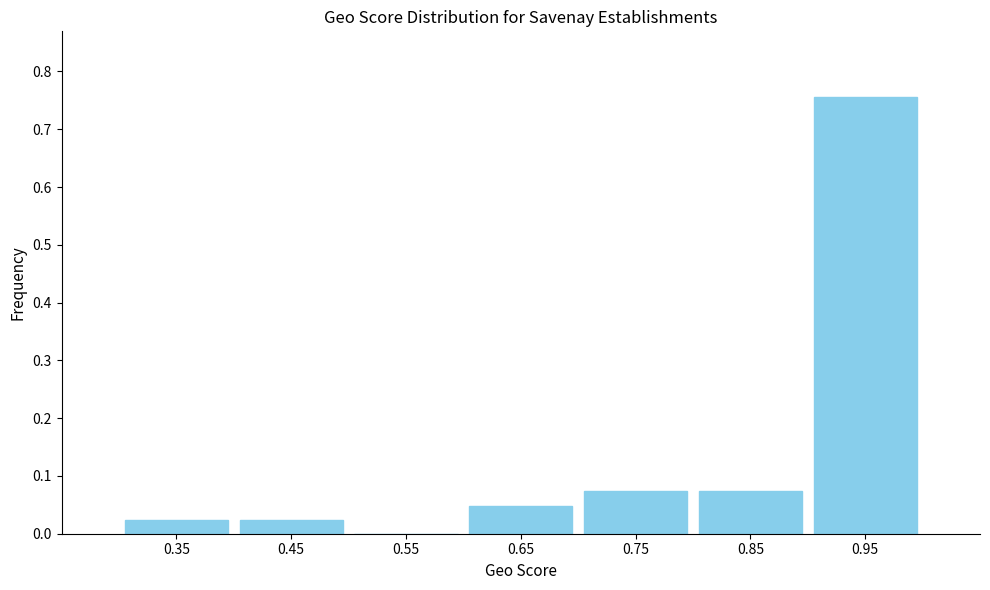

What is the height of the bar covering 0.9 to 1.0 on the x-axis? The values are not printed on the chart, so give them approximately, as read against the axis.

0.76